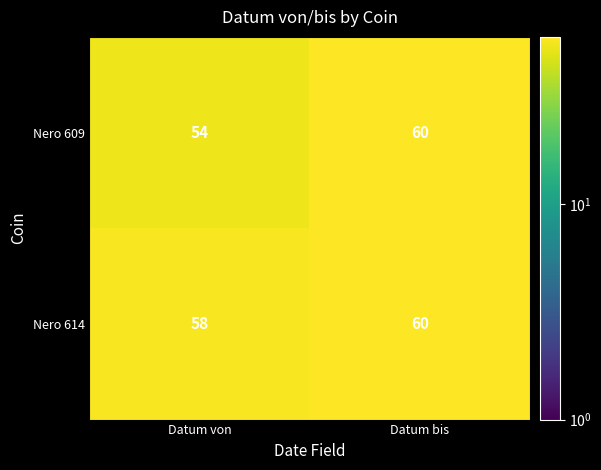

What is the difference between the Nero 609 values at Datum bis and Datum von?

6